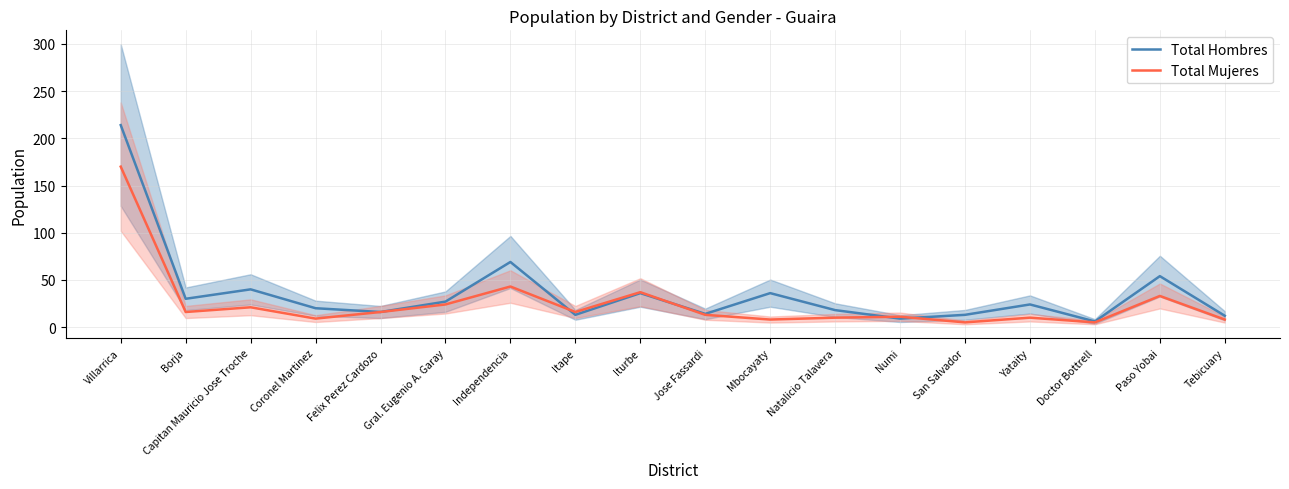

Where is Total Mujeres nearest to the value 87?

Independencia